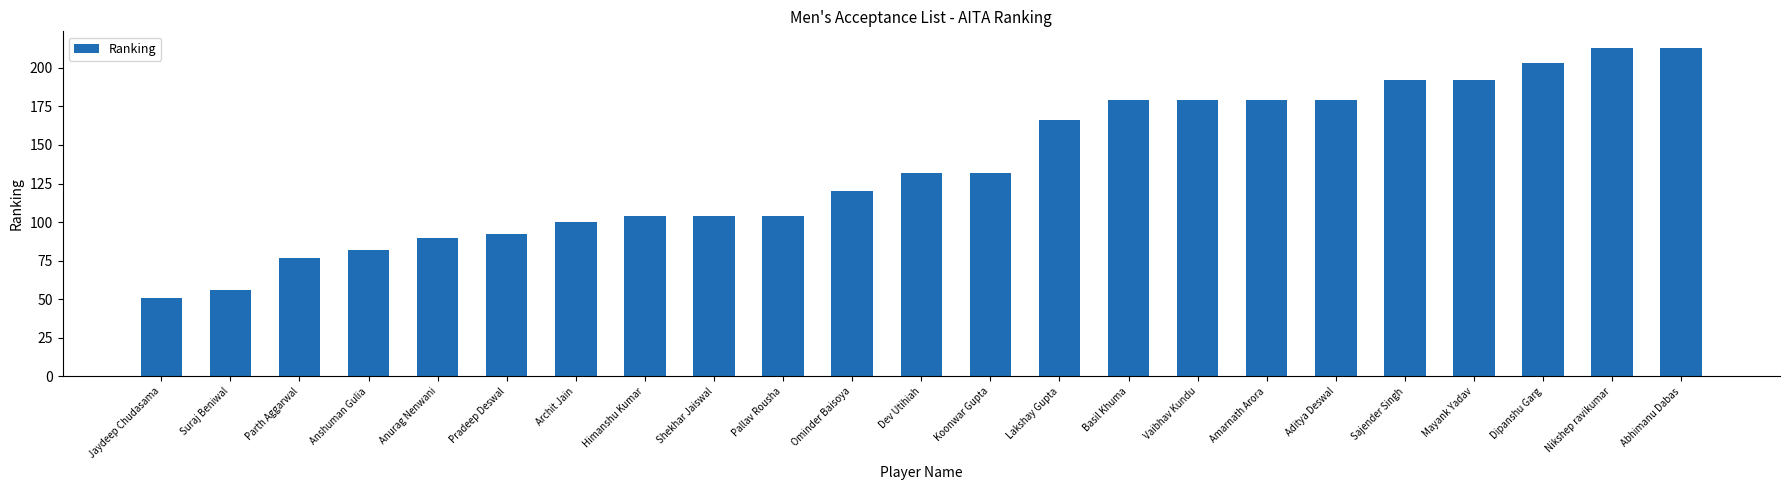

What is the value of the 2nd bar from the left?

56